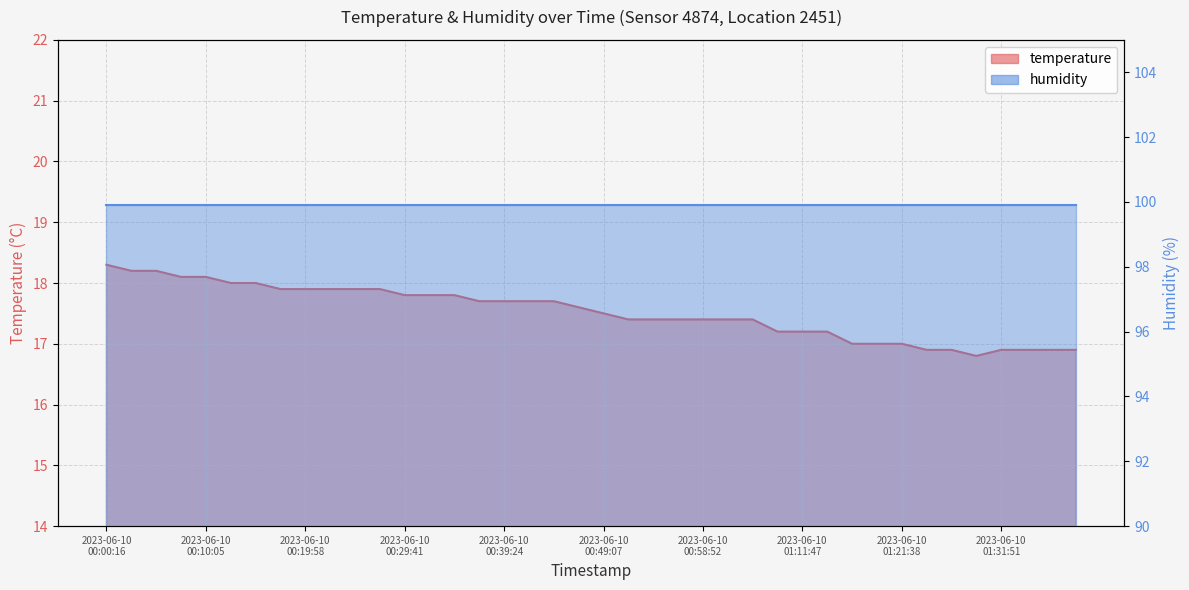

What is the difference between the values at 2023-06-10 00:10:05 and 2023-06-10 00:00:16?

0.2